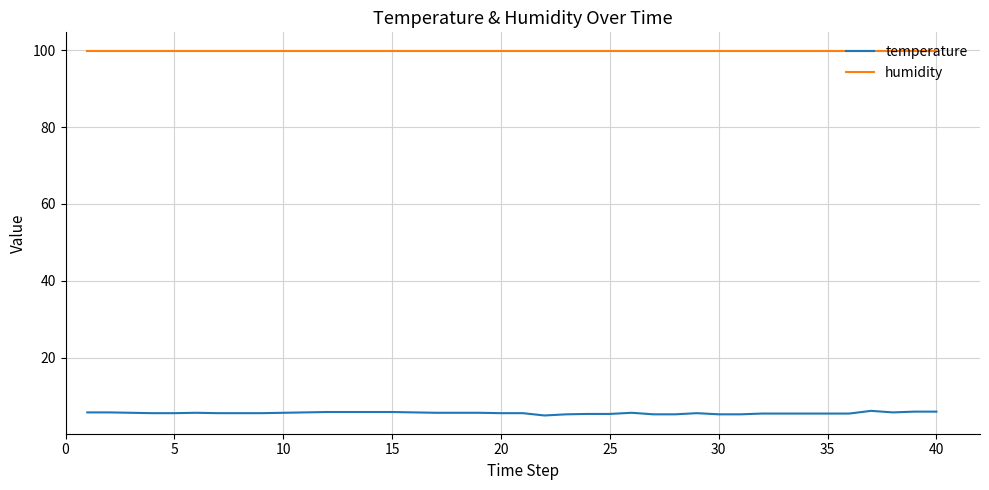

What is the lowest value of the humidity series?

99.9